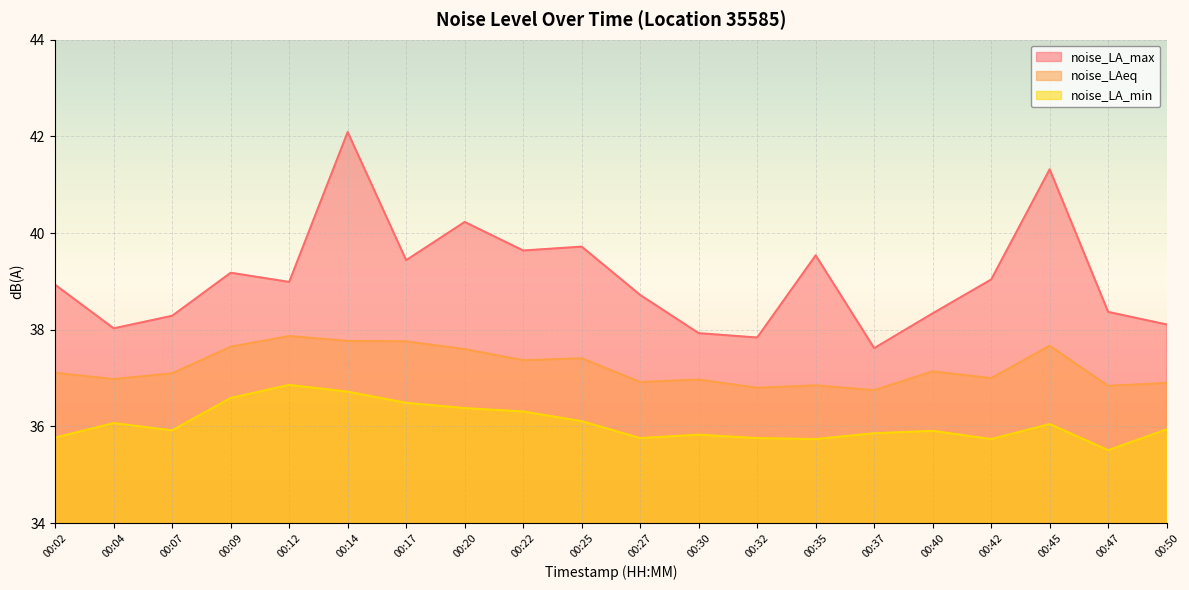

At how many categories does at least one series exceed 40?

3